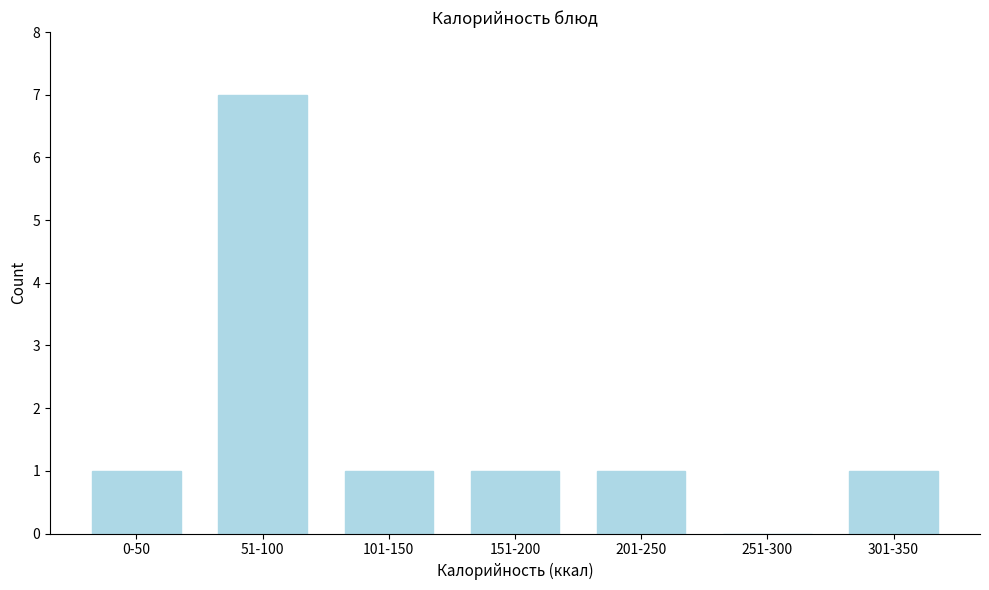

Reading left to right, list all the values displayed in this chart.

0-50=1	51-100=7	101-150=1	151-200=1	201-250=1	251-300=0	301-350=1